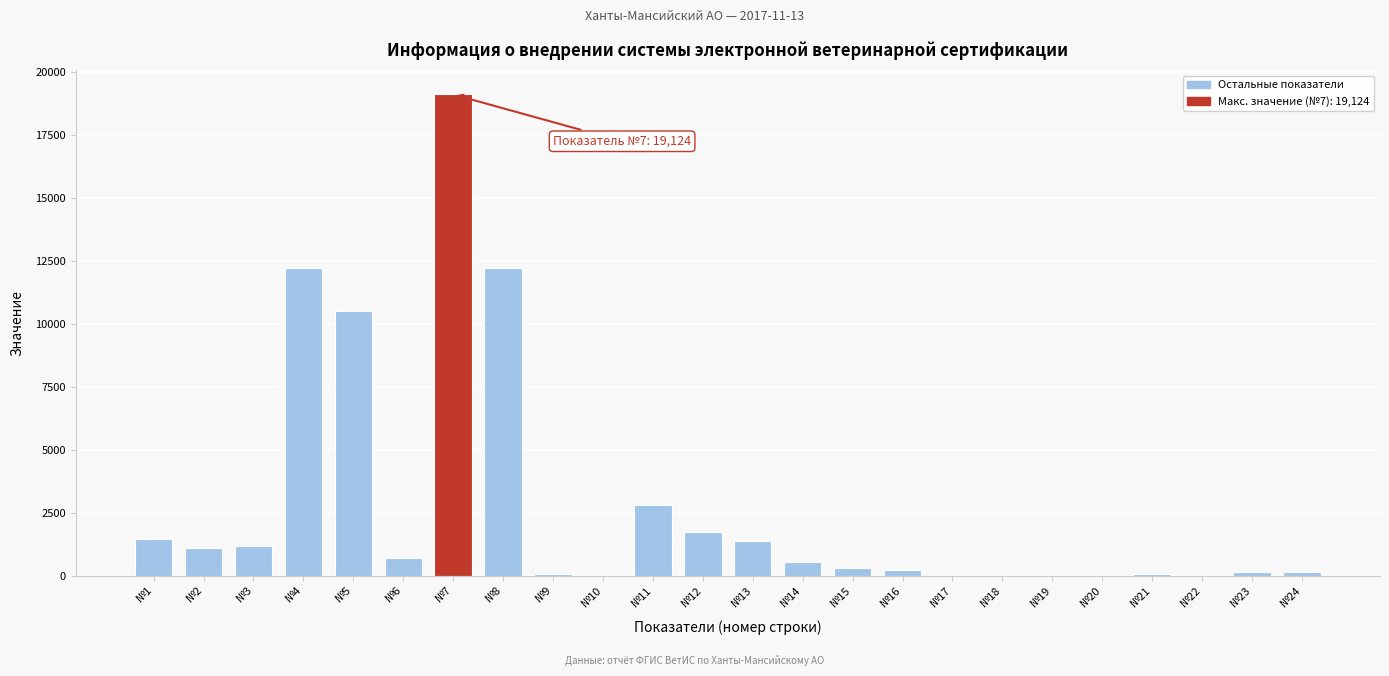

At which category does the chart reach its peak across all series?

№7